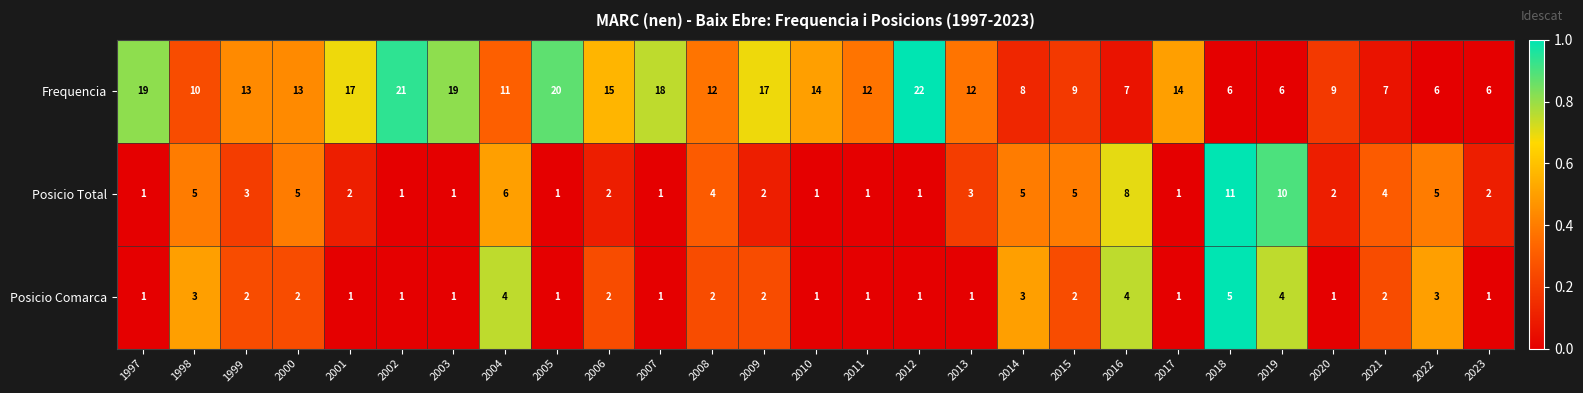

What is the sum of the Posicio Total values at 1997 and 2008?

5